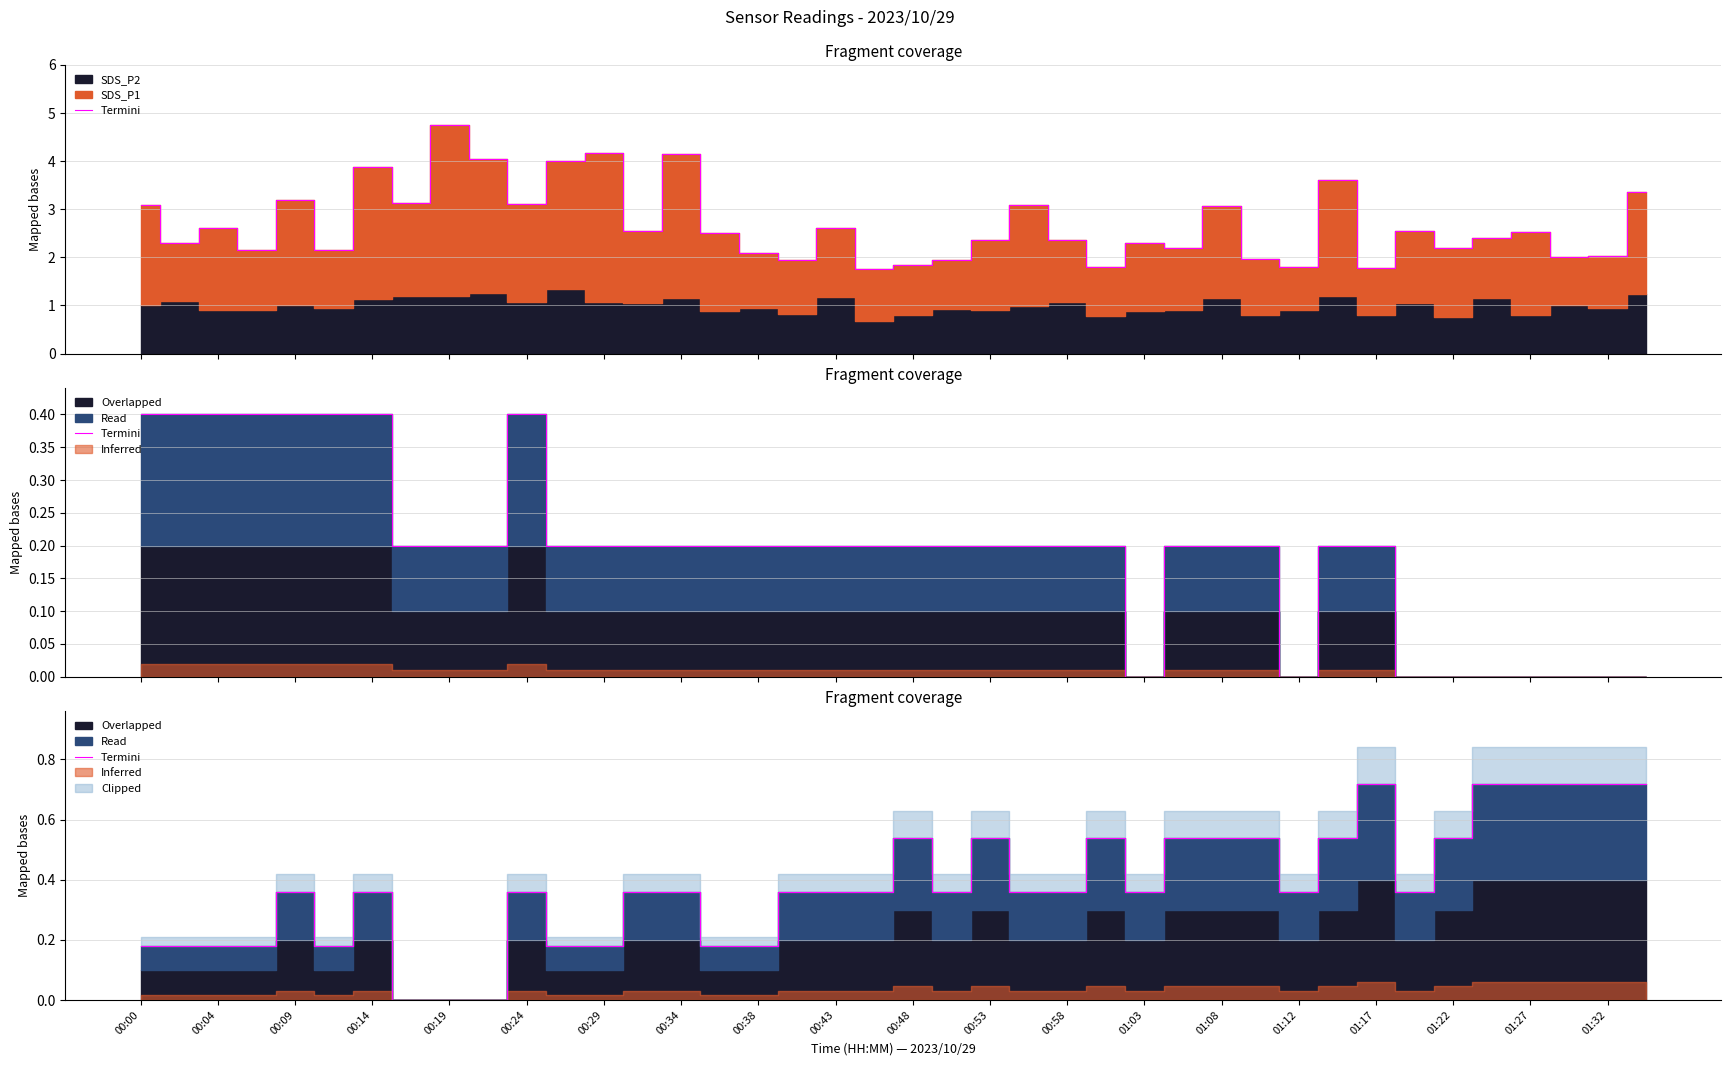

What value does the data have at 23?

0.4